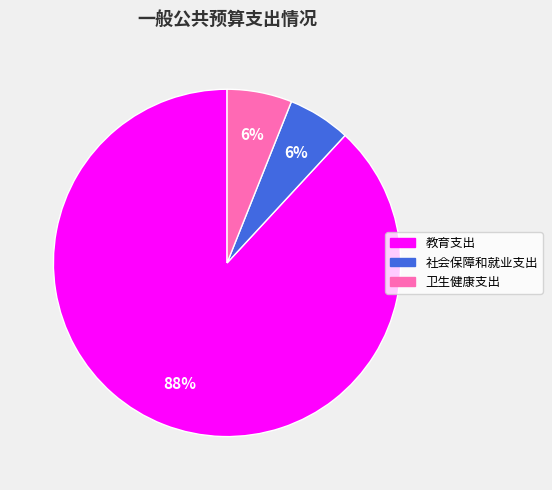

What is the ratio of the value at 社会保障和就业支出 to the value at 卫生健康支出?

1.0